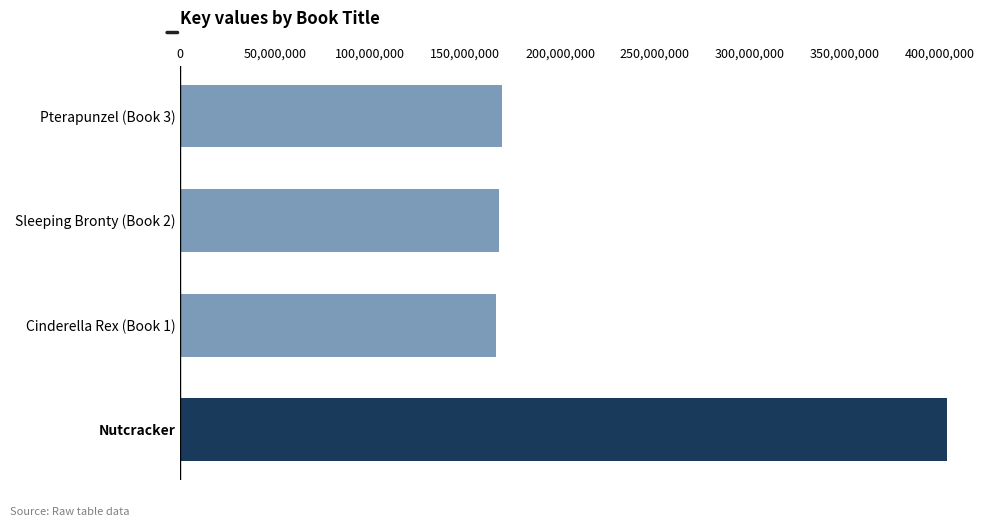

What is the sum of the values at Sleeping Bronty (Book 2) and Nutcracker?

571471513